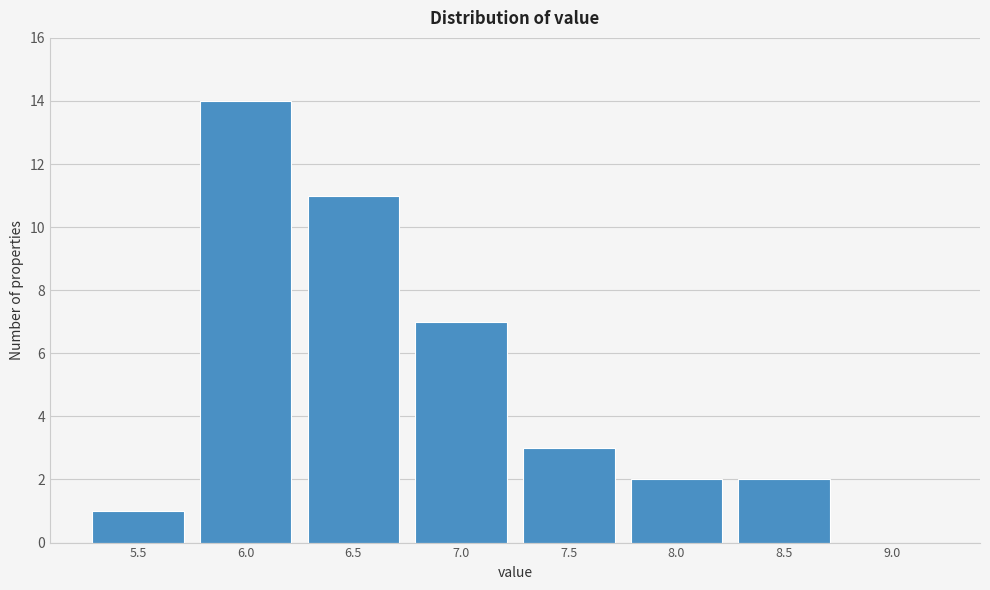

Reading right to left, extract all data points from this chart.

9.0=0	8.5=2	8.0=2	7.5=3	7.0=7	6.5=11	6.0=14	5.5=1